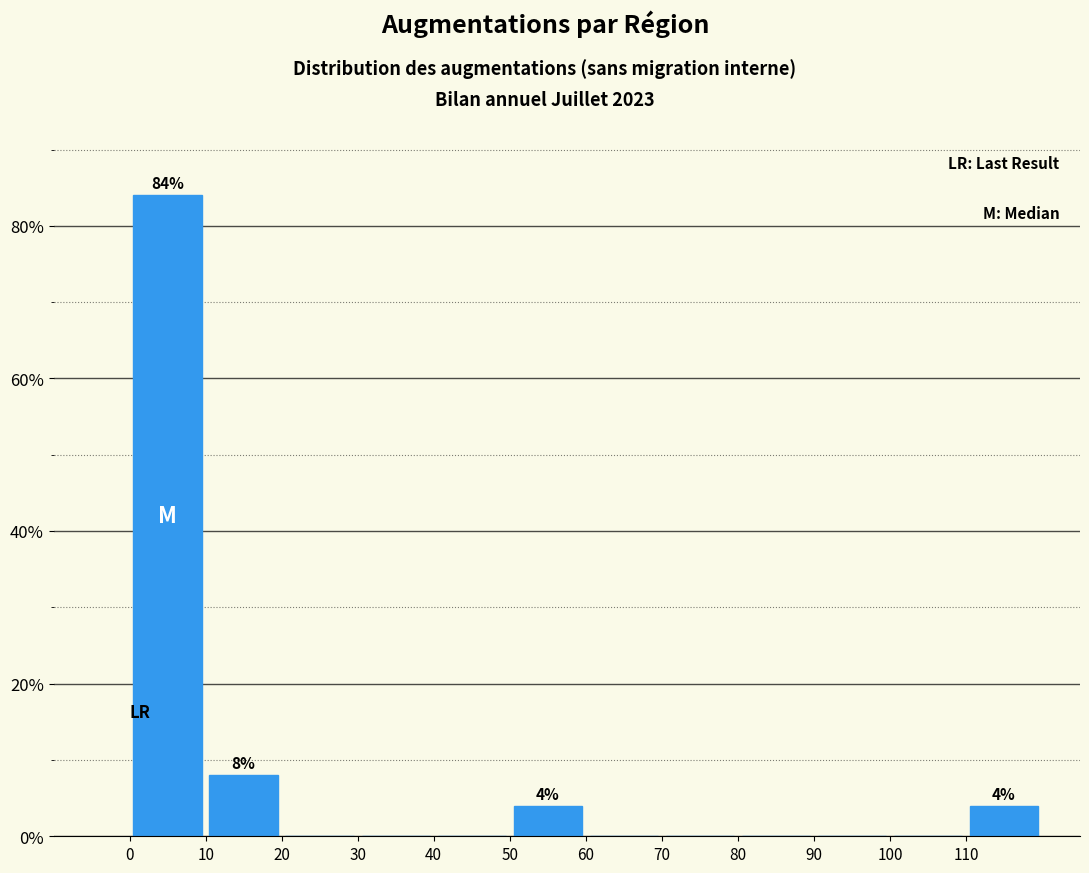

Which range on the x-axis has the tallest bar?

0 to 10